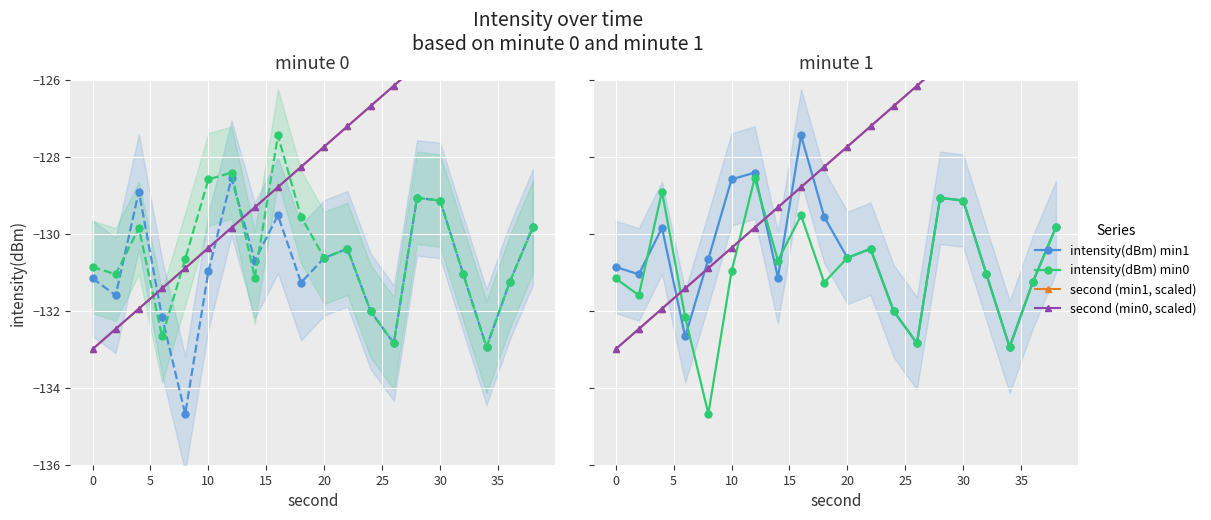

In intensity(dBm) min0, how many points are lower than both neighbors (excluding endpoints)?

6